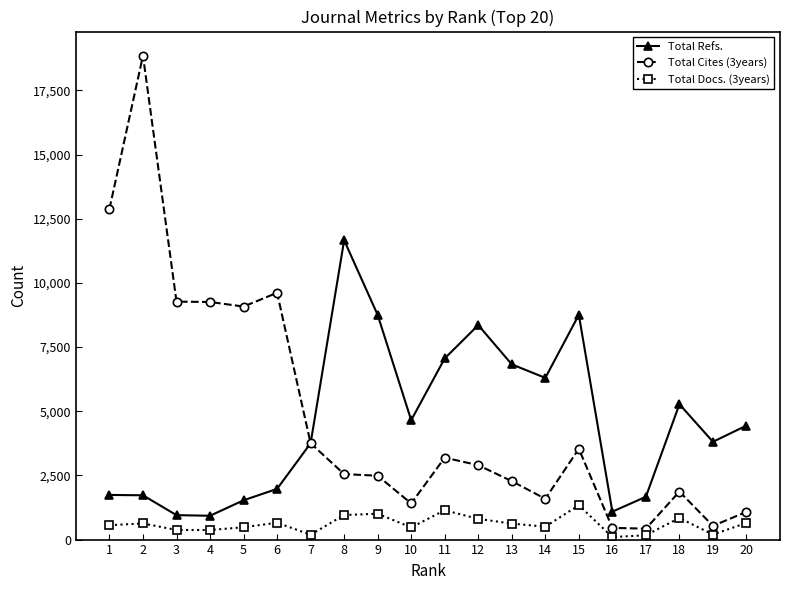

At which label does Total Refs. first exceed 4442?

8